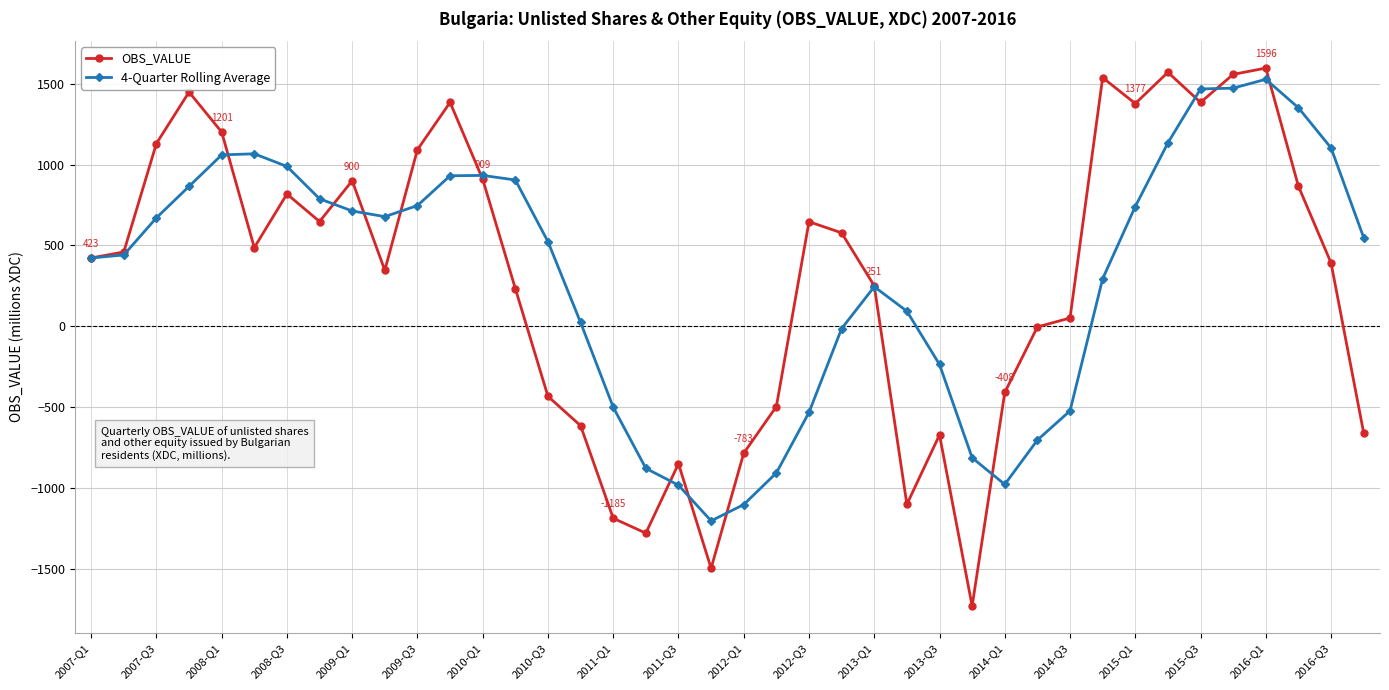

Which series has the widest spread of values?

OBS_VALUE